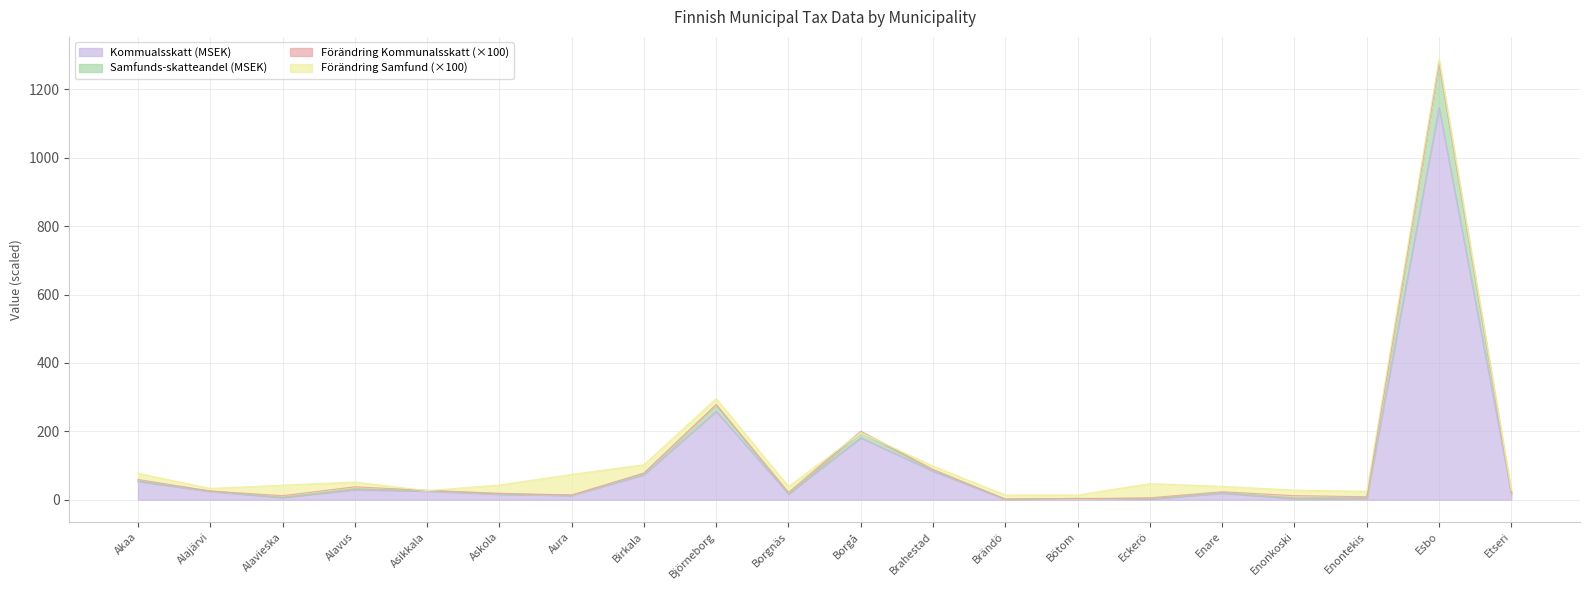

True or false: Samfunds-skatteandel has more than 1 points higher than both neighbors.

True